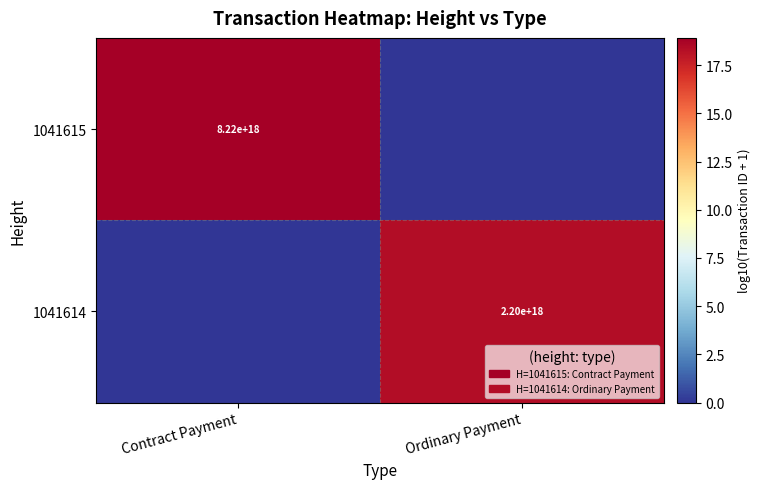

True or false: 1041615 has a value of 8220000000000000000 at Contract Payment.

True